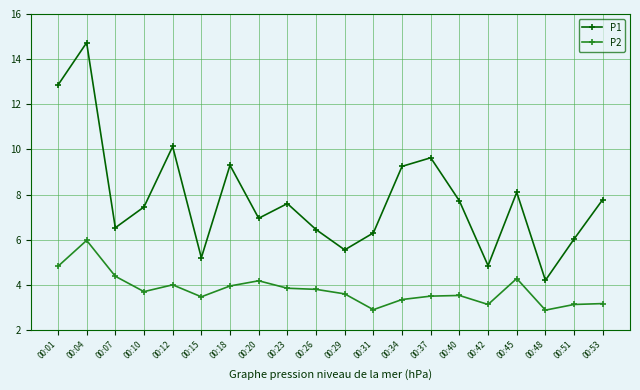

Where does the P1 series first go above 7?

00:01